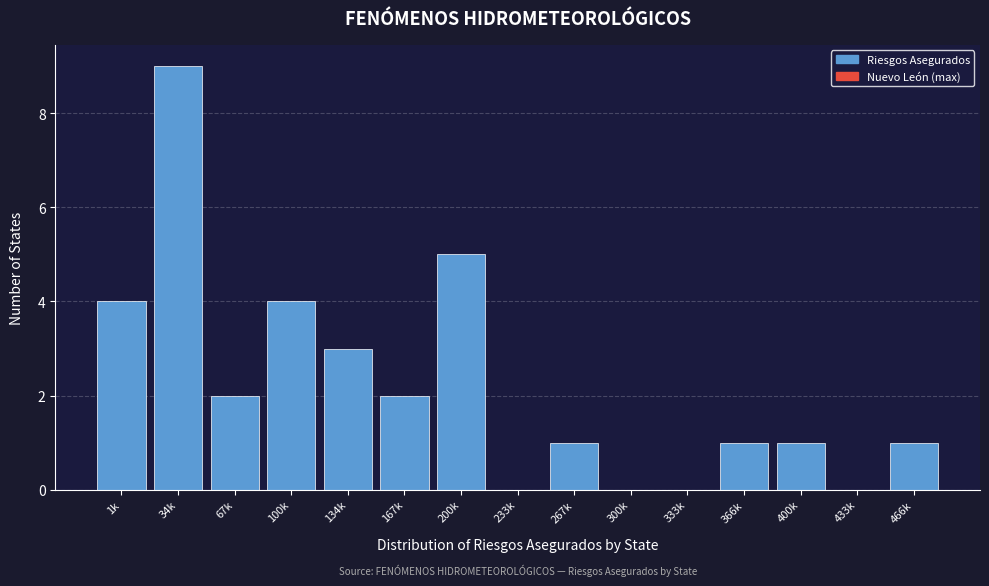

Reading left to right, what are all the values shown in this chart?

1k=4	34k=9	67k=2	100k=4	134k=3	167k=2	200k=5	233k=0	267k=1	300k=0	333k=0	366k=1	400k=1	433k=0	466k=1